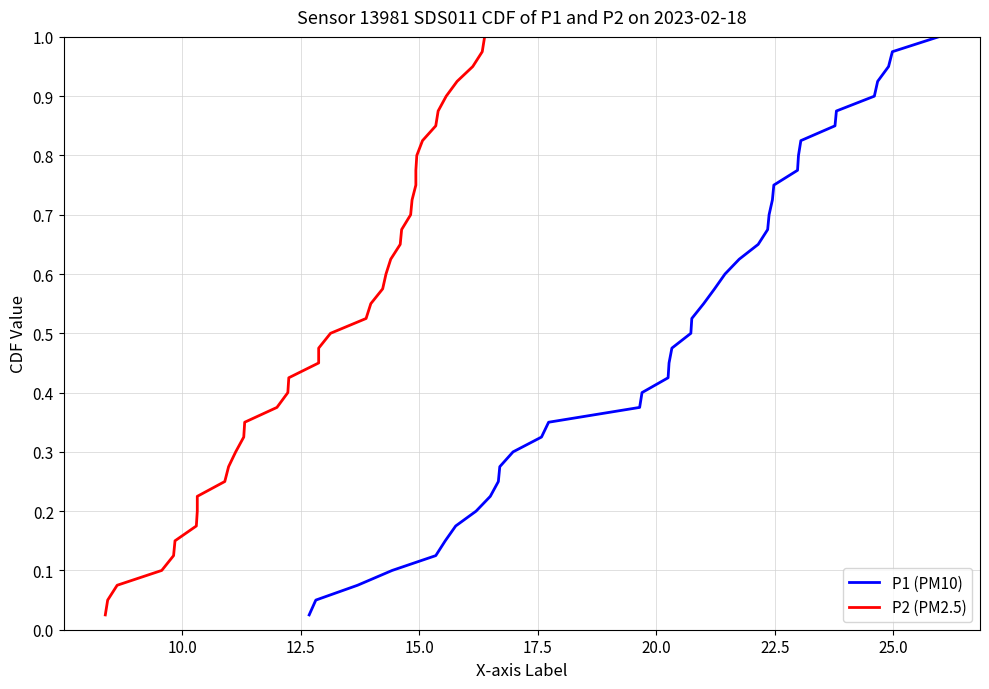

How many data points does each series have?

40